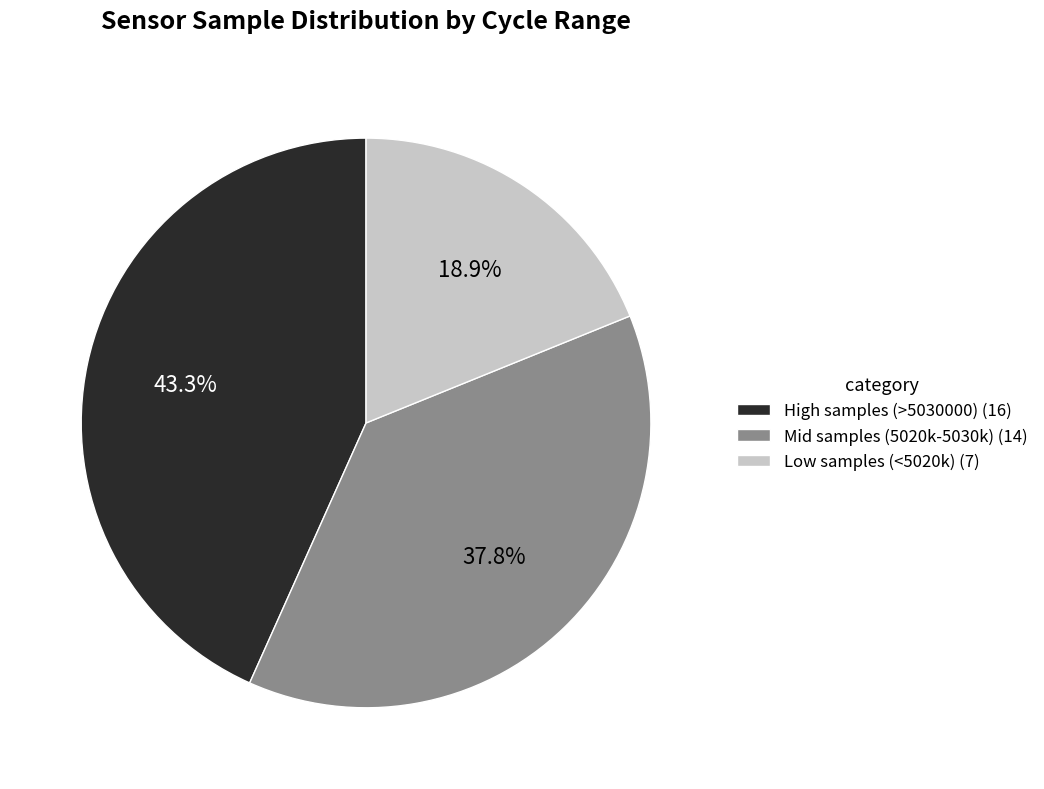

Rank the categories by value from lowest to highest.

Low samples (<5020k) (7), Mid samples (5020k-5030k) (14), High samples (>5030000) (16)